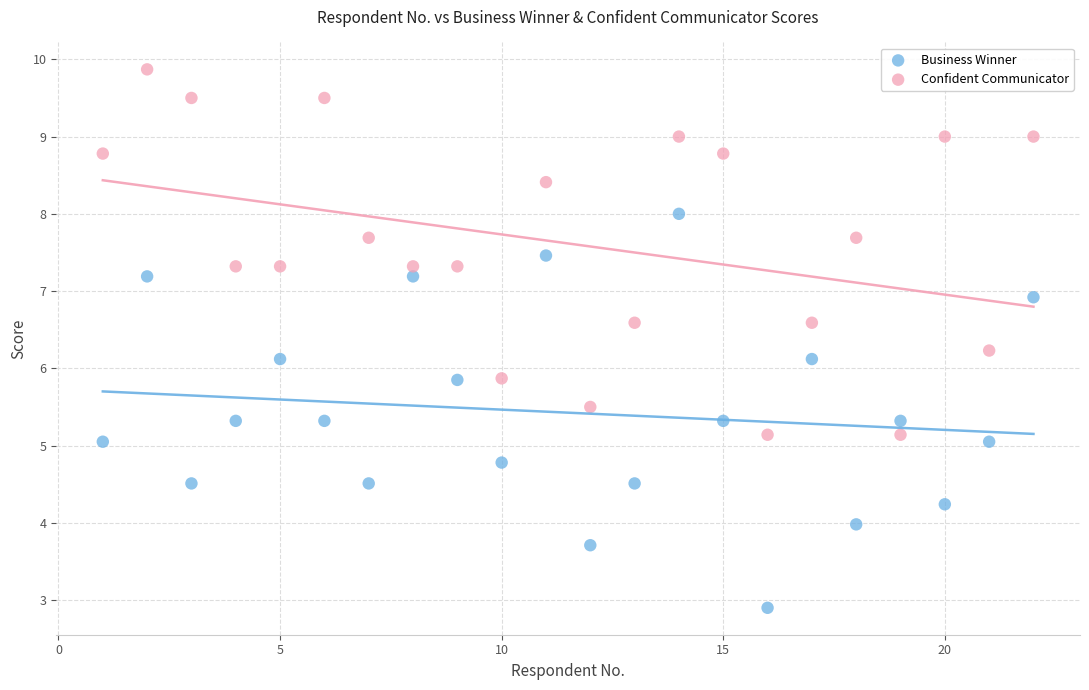

In the Confident Communicator series, what Y value is closest to 7?

7.3